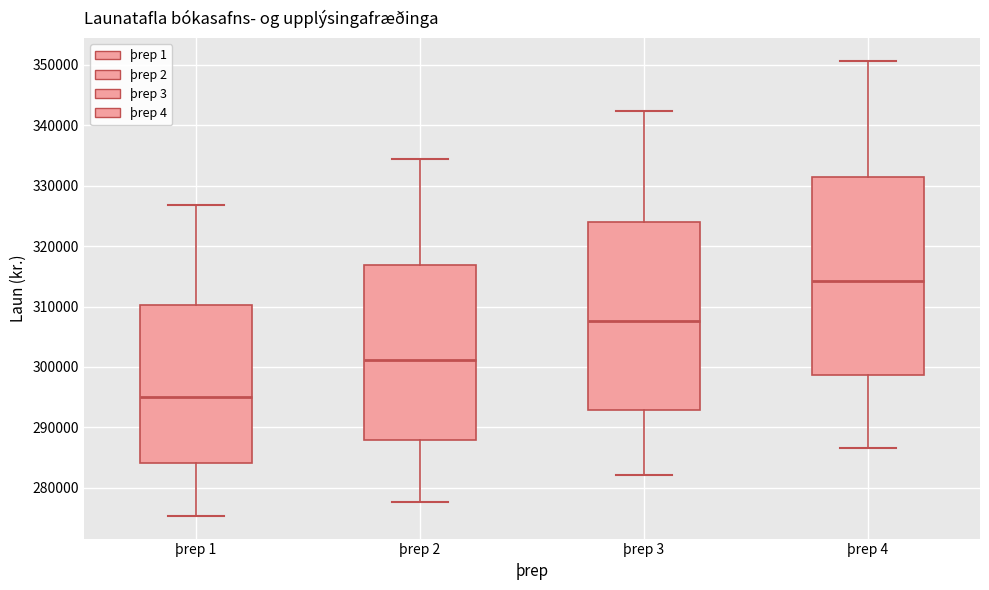

Reading left to right, transcribe this box plot: for each box, give where its median line is, the range the box spans, and where its two whiskers end, as read against the y-axis. The values are not printed on the chart, so give them approximately, as read against the axis.

þrep 1: median 295000, box 284000 to 310000, whiskers 275000 to 327000
þrep 2: median 301000, box 288000 to 317000, whiskers 278000 to 334000
þrep 3: median 308000, box 293000 to 324000, whiskers 282000 to 342000
þrep 4: median 314000, box 299000 to 331000, whiskers 287000 to 351000